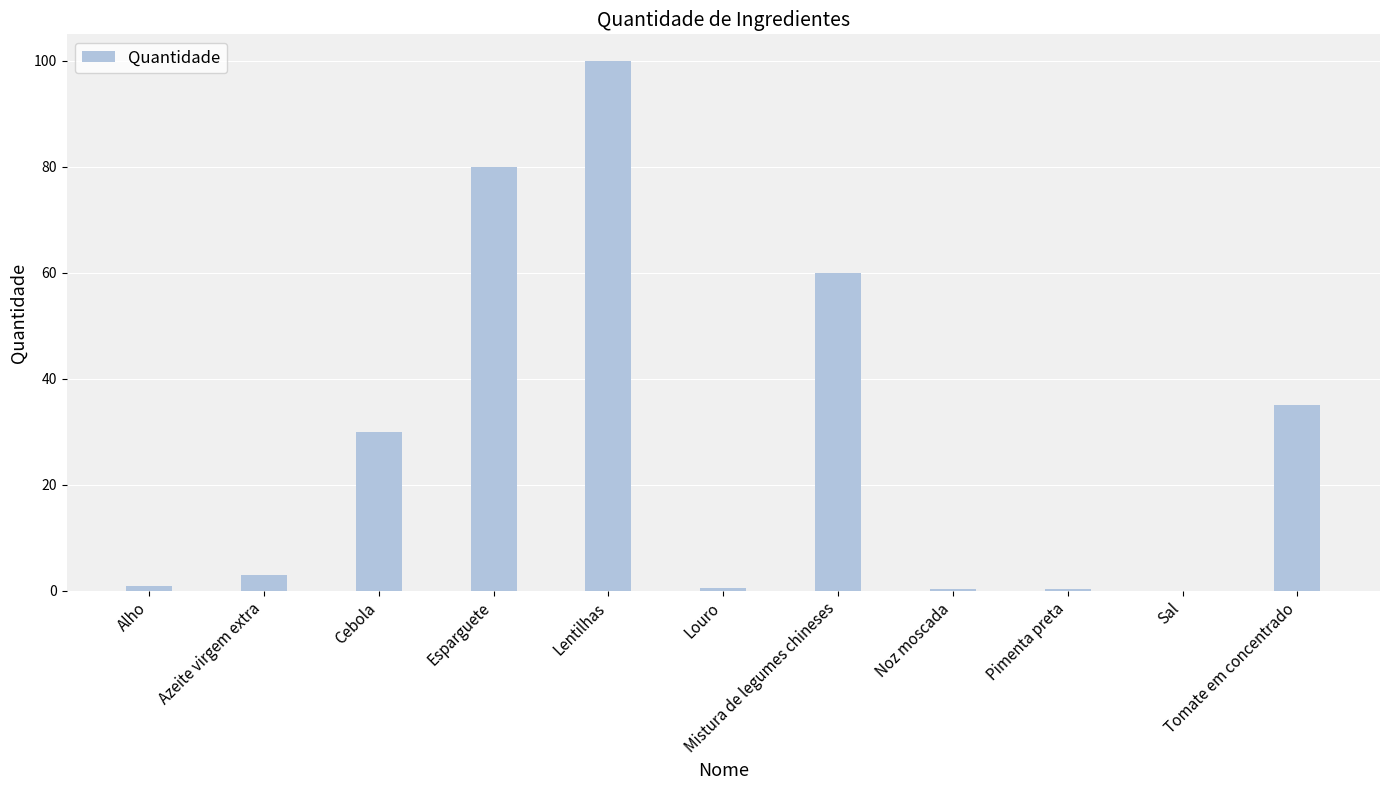

Are the bars horizontal?

No